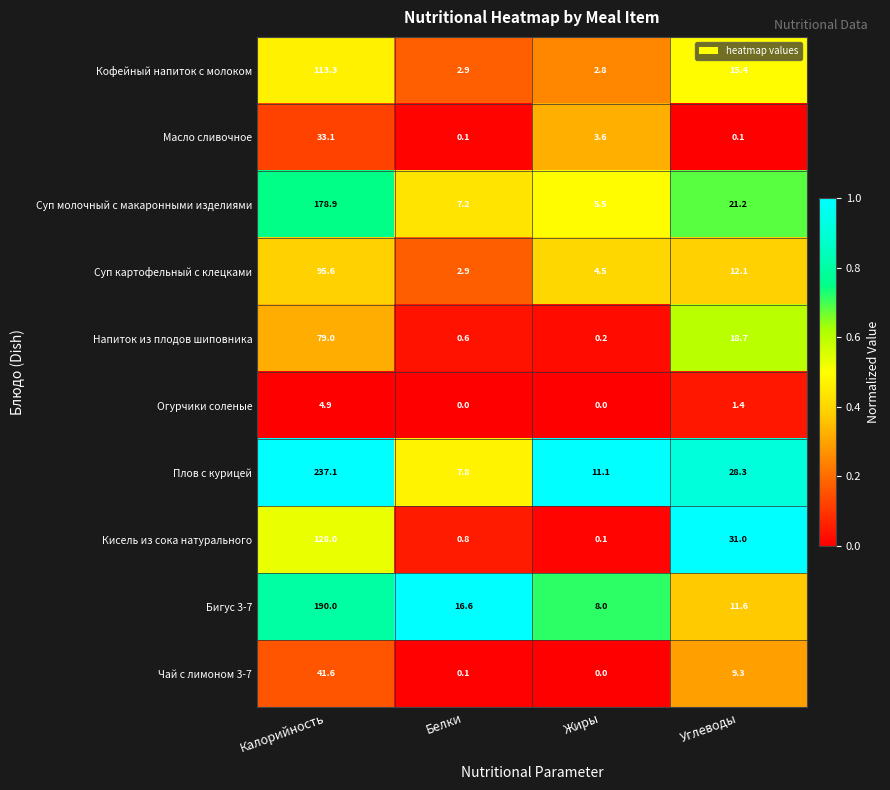

The value of Кисель из сока натурального at Белки is 0.5. True or false?

False